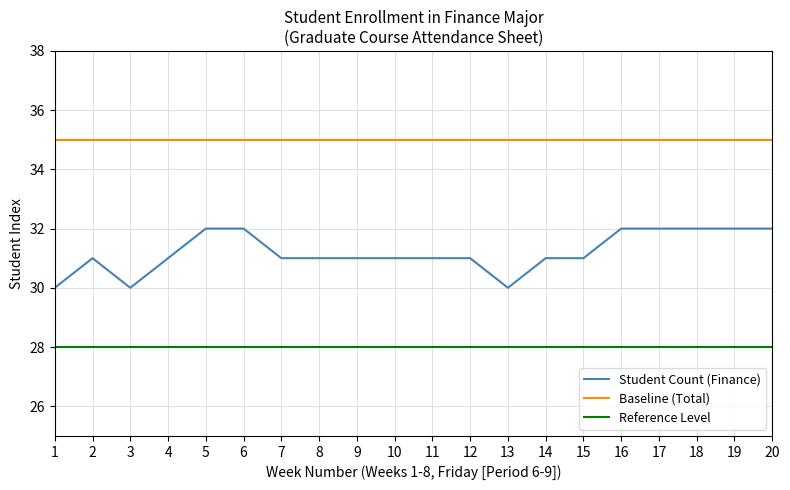

True or false: Student Count (Finance) and Baseline (Total) cross at least once.

False